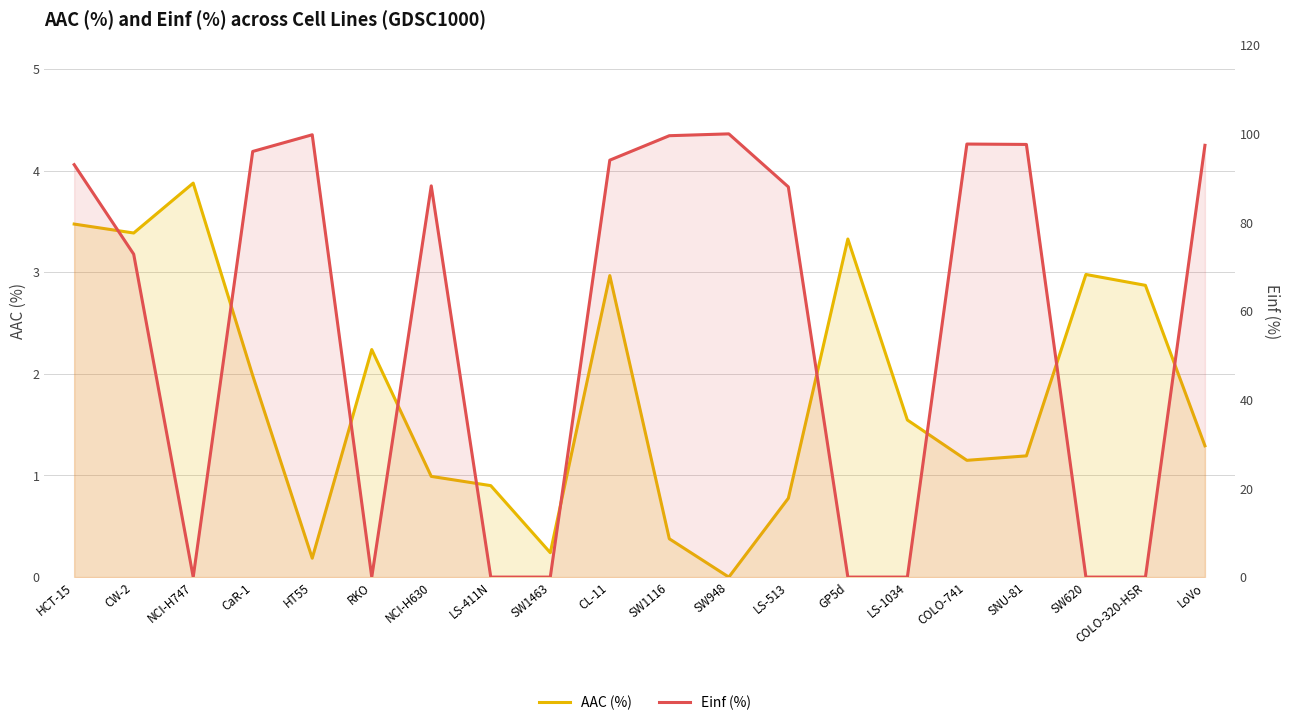

At which label is Einf (%) closest to 50?

CW-2